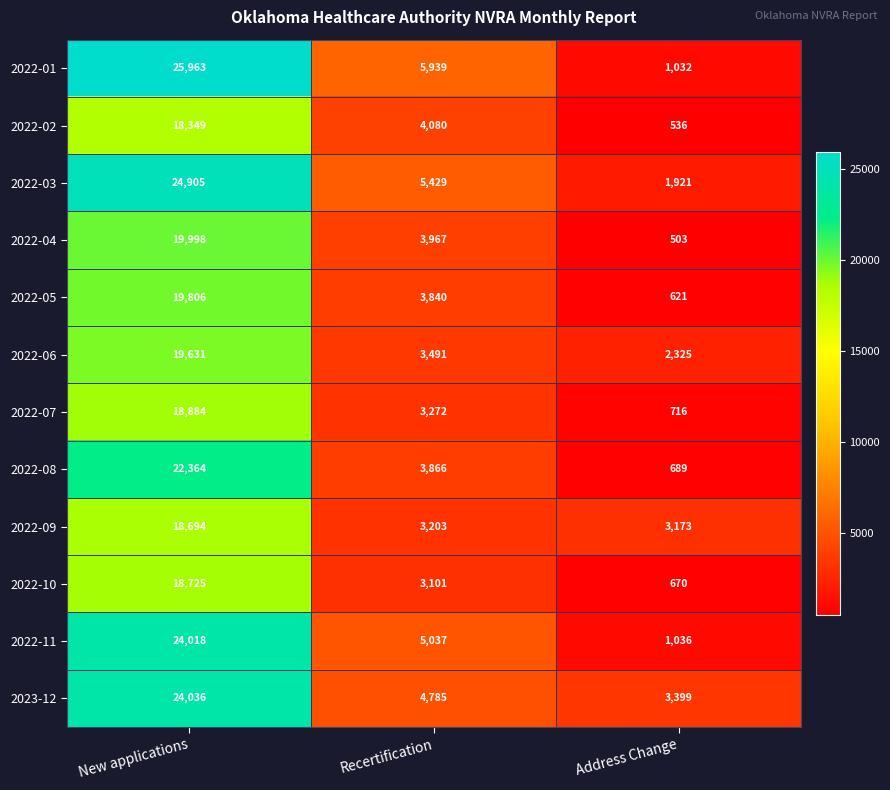

What is the difference between the second highest and minimum values in the 2022-01 series?

4907